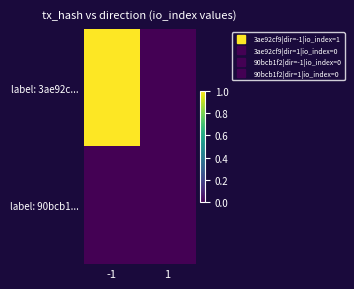

Rank the series by their maximum value, from highest to lowest.

label: 3ae92c..., label: 90bcb1...